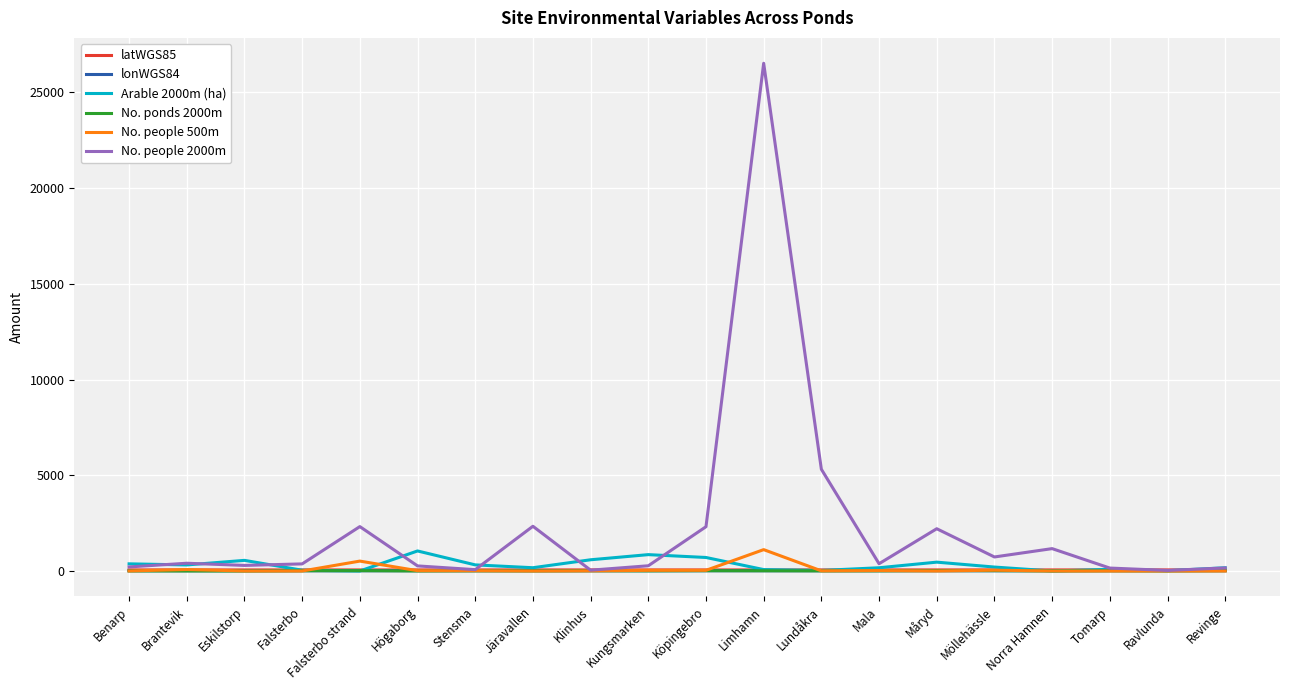

Which series has the widest spread of values?

No. people 2000m